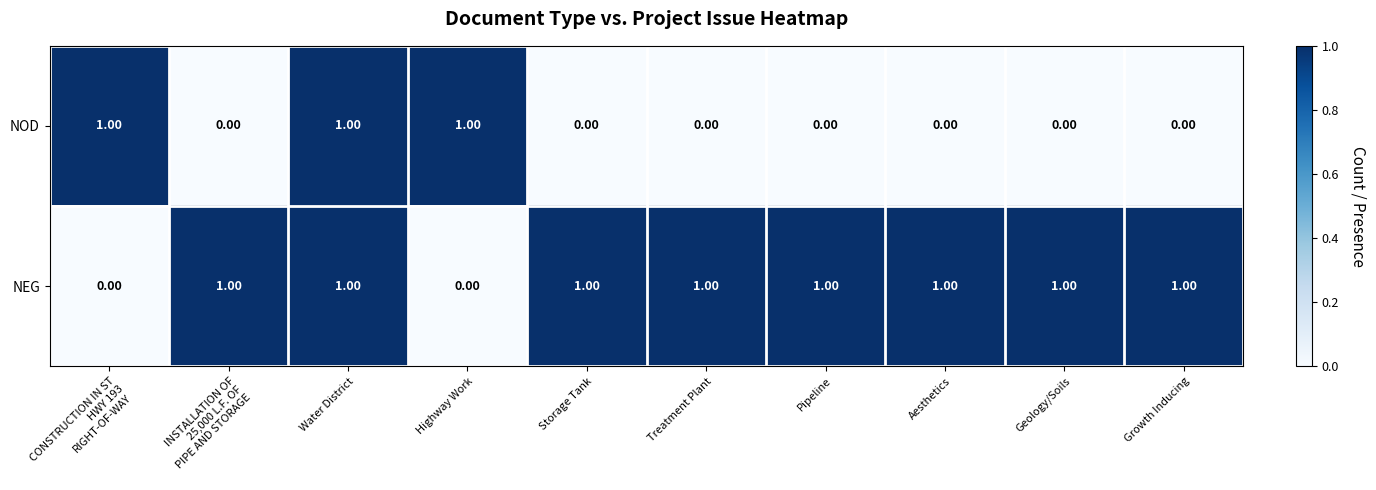

At Aesthetics, list the series in order from largest to smallest.

NEG, NOD